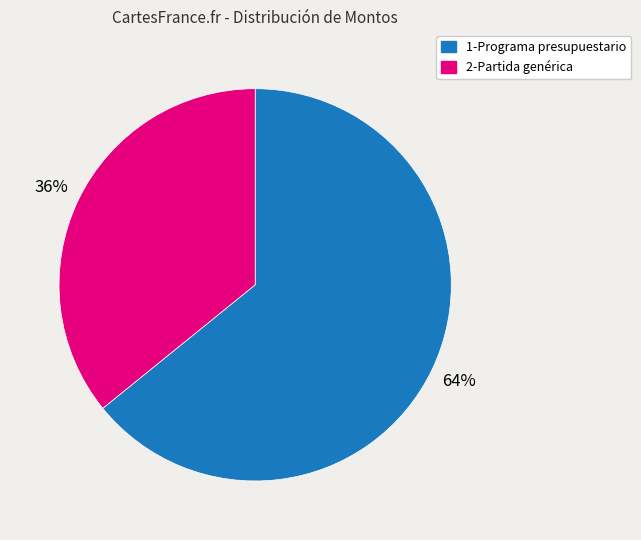

How many slices are in this pie chart?

2